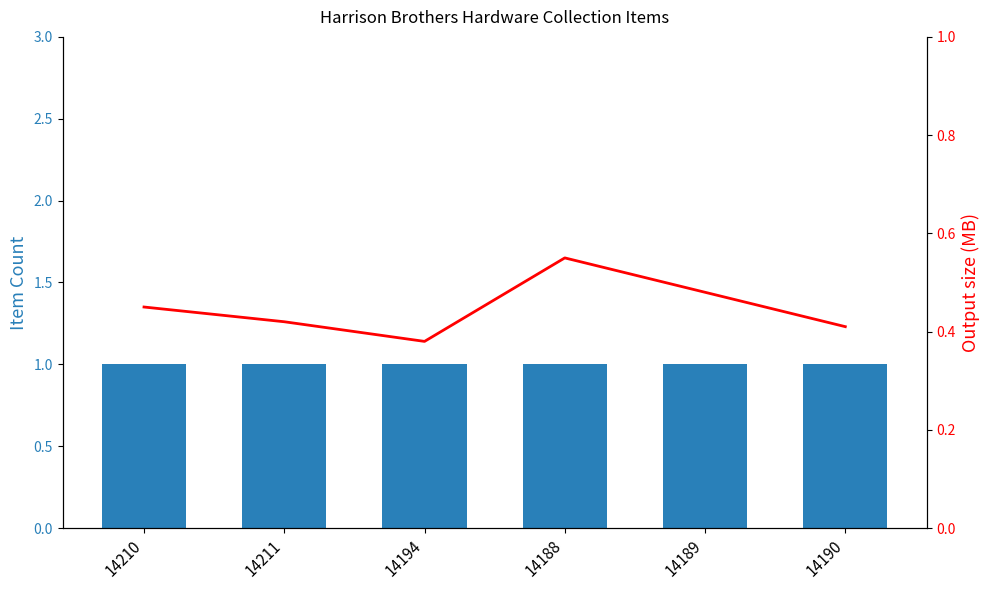

At which category is the sum across all series the highest?

14188